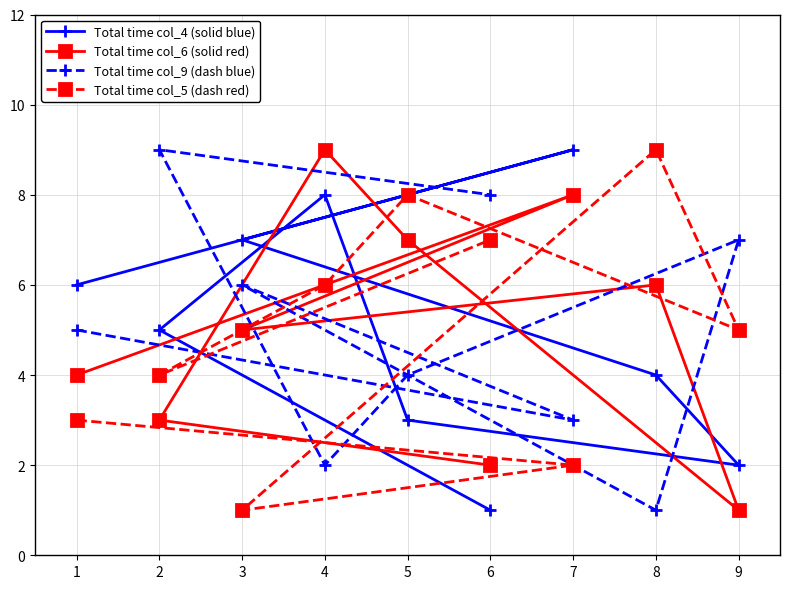

The value of Total time col_4 (solid blue) at 8 is 4. True or false?

True